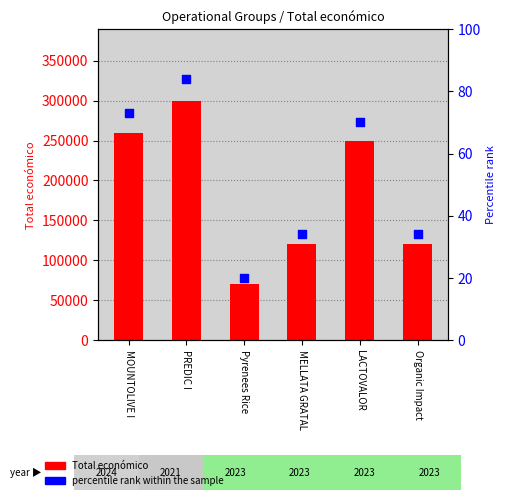

At which category is the sum across all series the highest?

PREDIC I